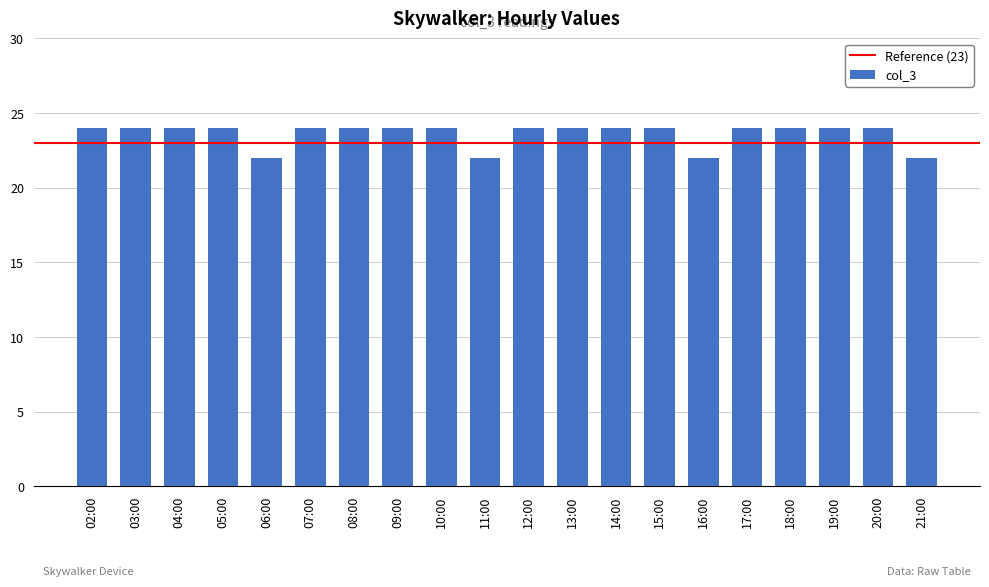

What is the difference between the second highest and second lowest values?

2